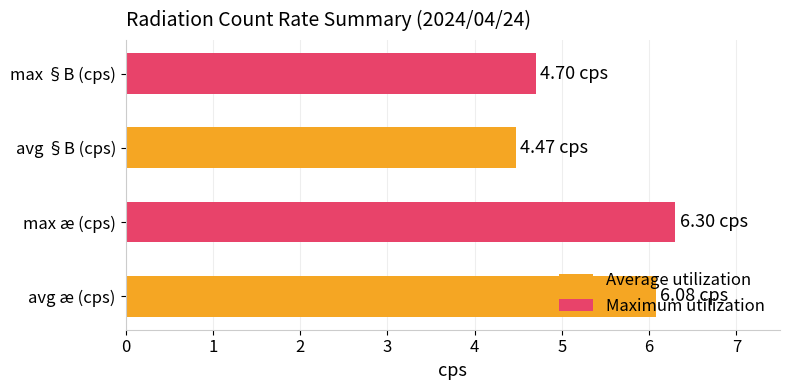

Which category has the highest value across all series?

max æ (cps)